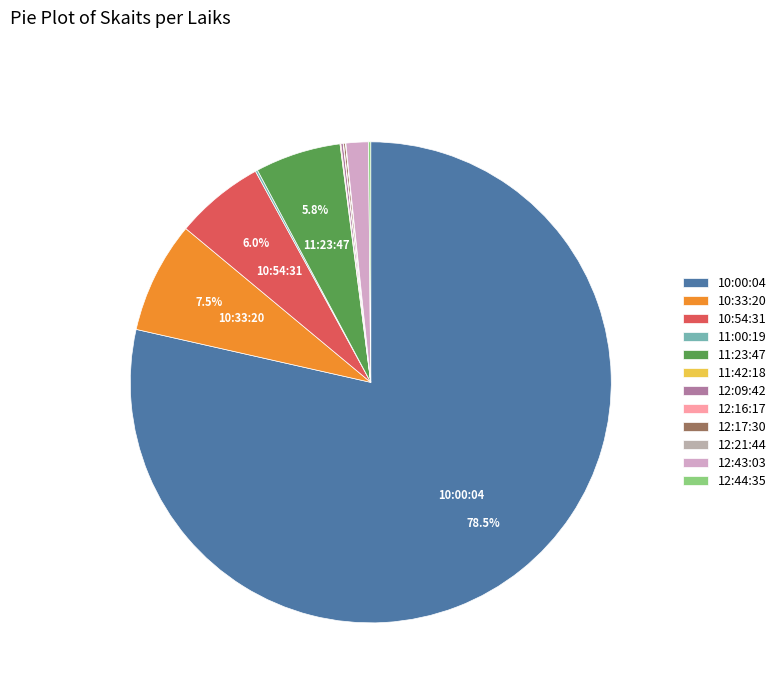

Is it true that 10:54:31 is 1% of the pie?

False